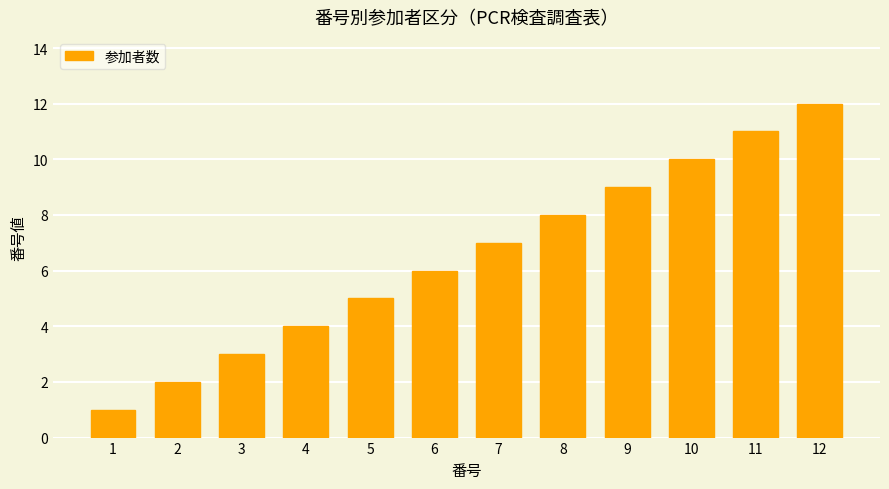

What is the difference between the maximum and minimum values?

11